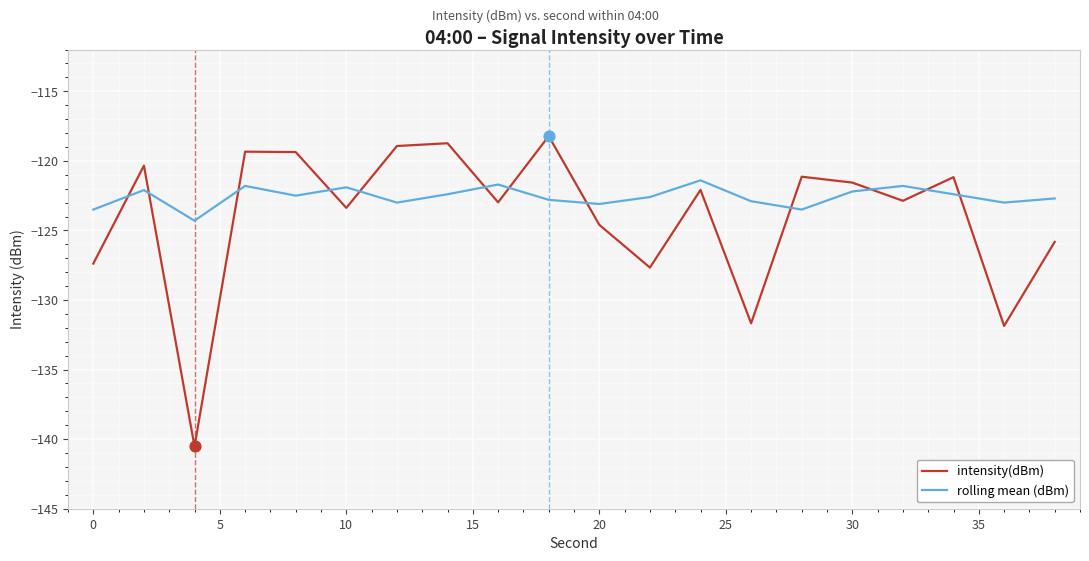

Which series has the largest total across all categories?

rolling mean (dBm)